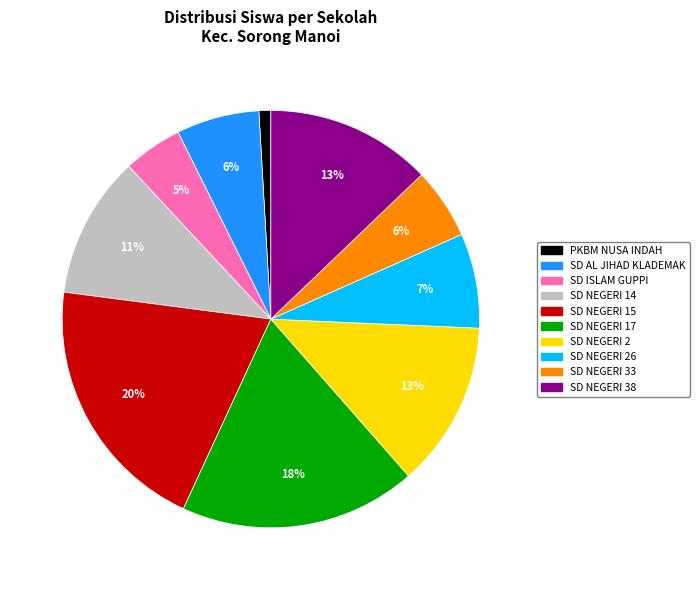

Which category has the smallest portion of the pie?

PKBM NUSA INDAH